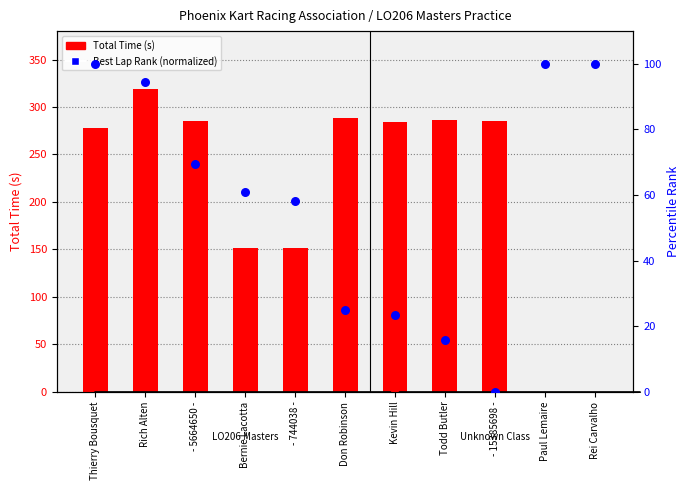

Which series has the largest total across all categories?

Total Time